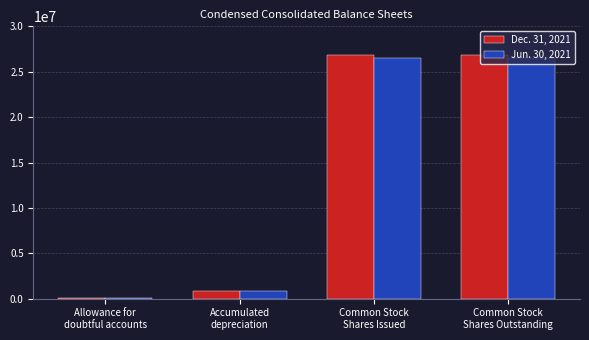

What are all the series names shown in the legend?

Dec. 31, 2021, Jun. 30, 2021